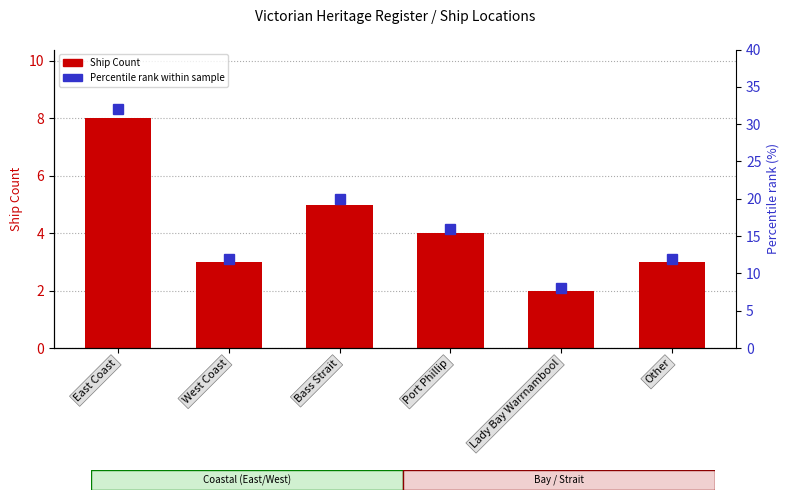

List the series in order of their overall mean, lowest first.

Ship Count, Percentile rank